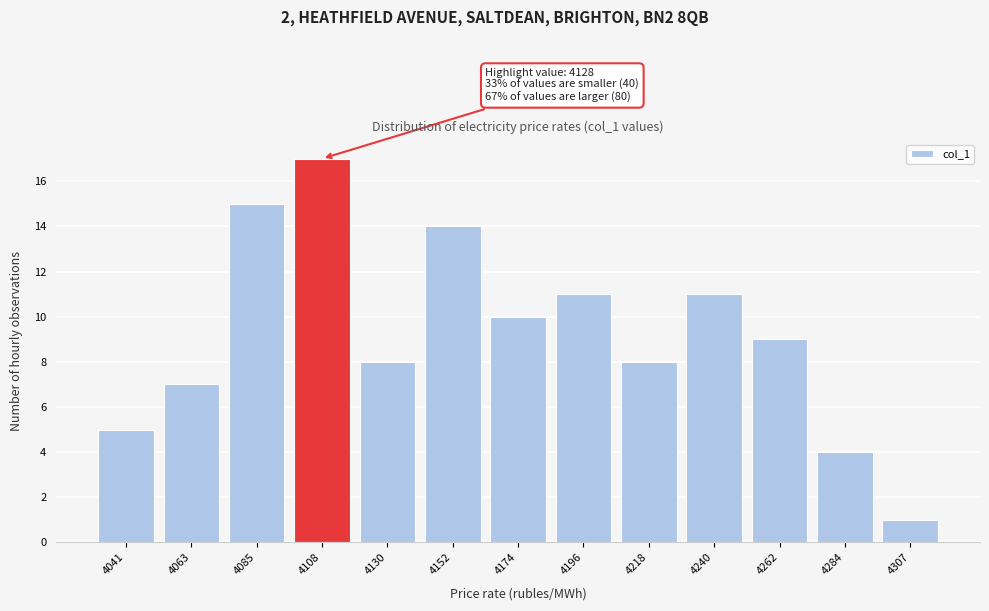

Reading right to left, list all the values displayed in this chart.

1	4	9	11	8	11	10	14	8	17	15	7	5